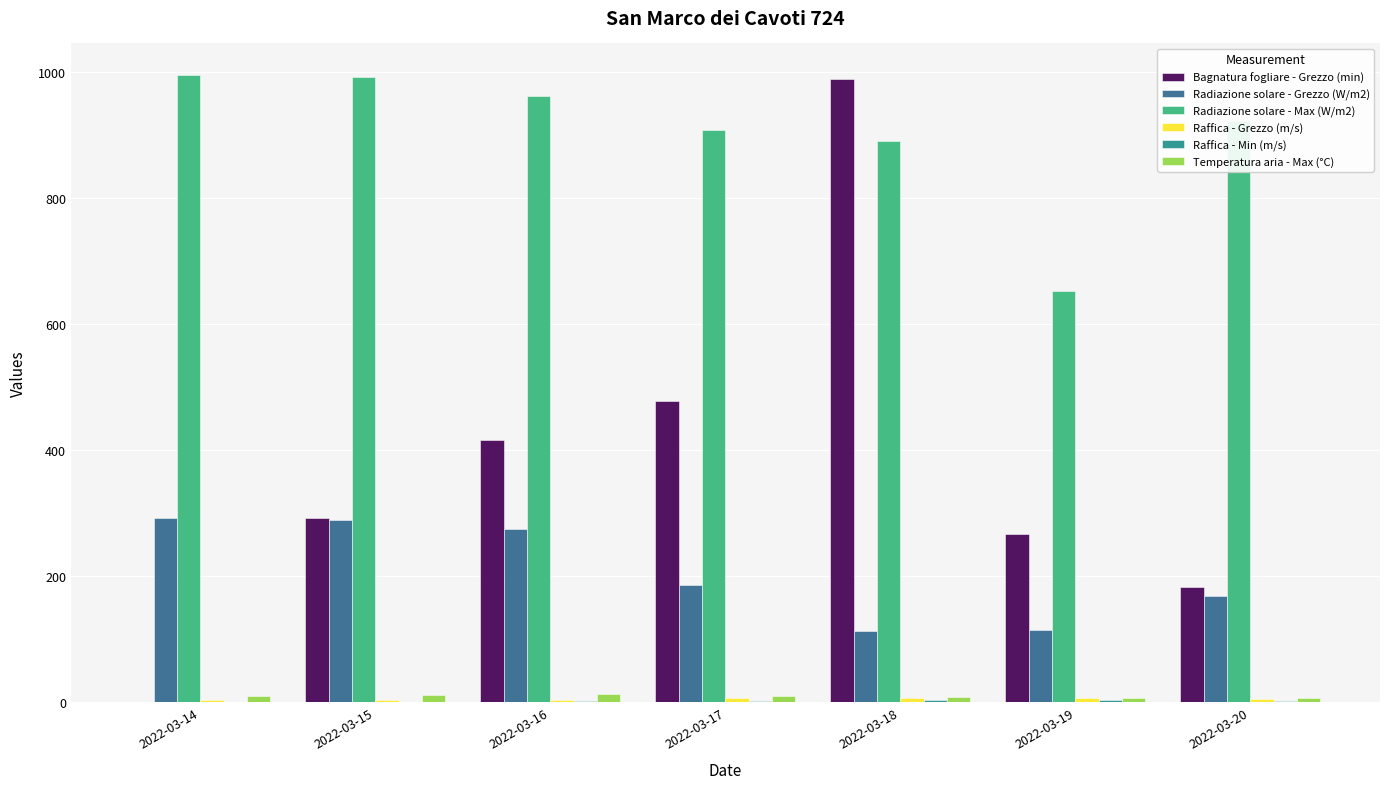

Between 2022-03-14 and 2022-03-15, which series saw the biggest shift?

Bagnatura fogliare - Grezzo (min)